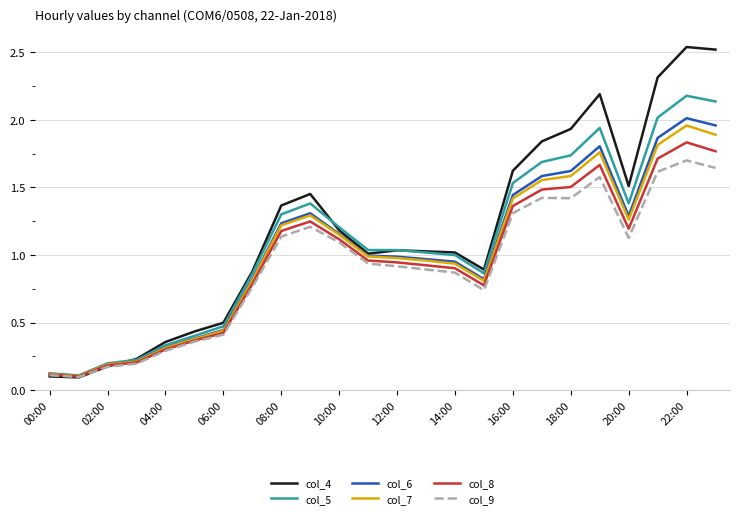

How many lines are shown in the chart?

6